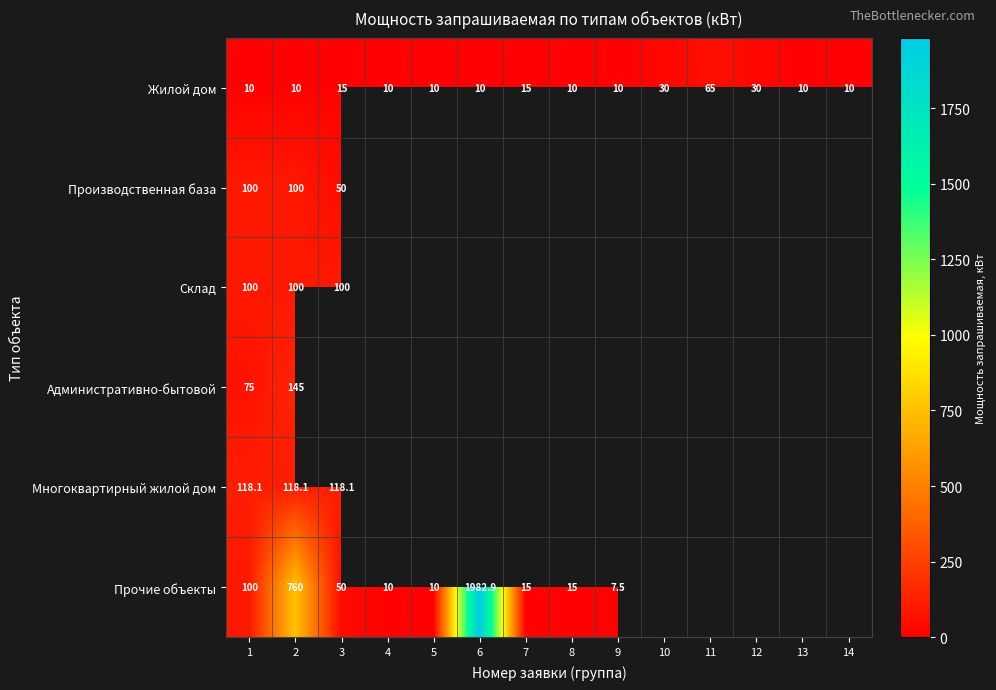

At which category does the chart reach its minimum across all series?

9